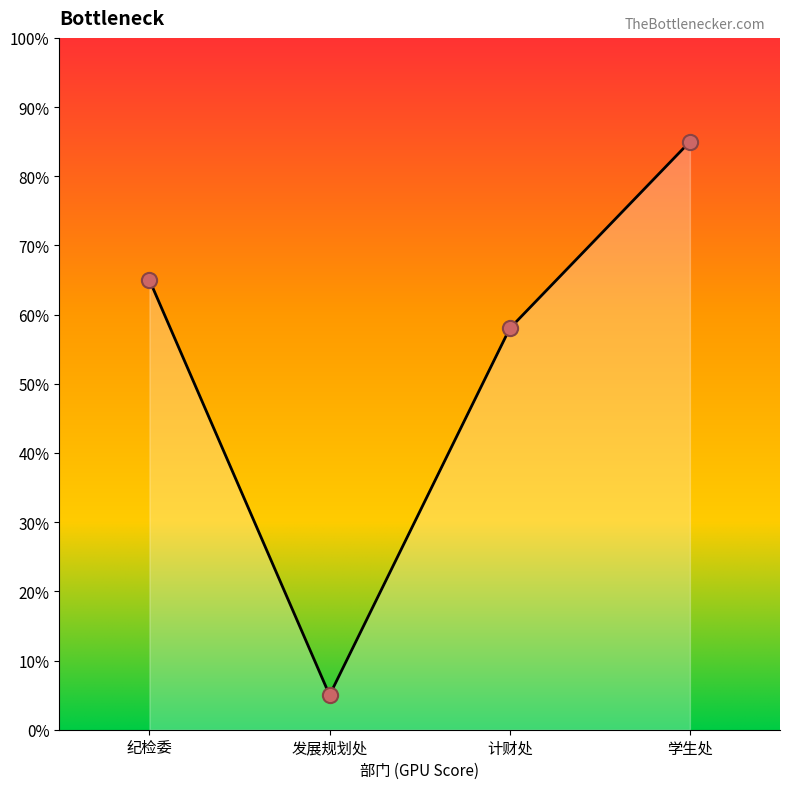

Approximately how many times larger is the value at 计财处 compared to 发展规划处?

11.6